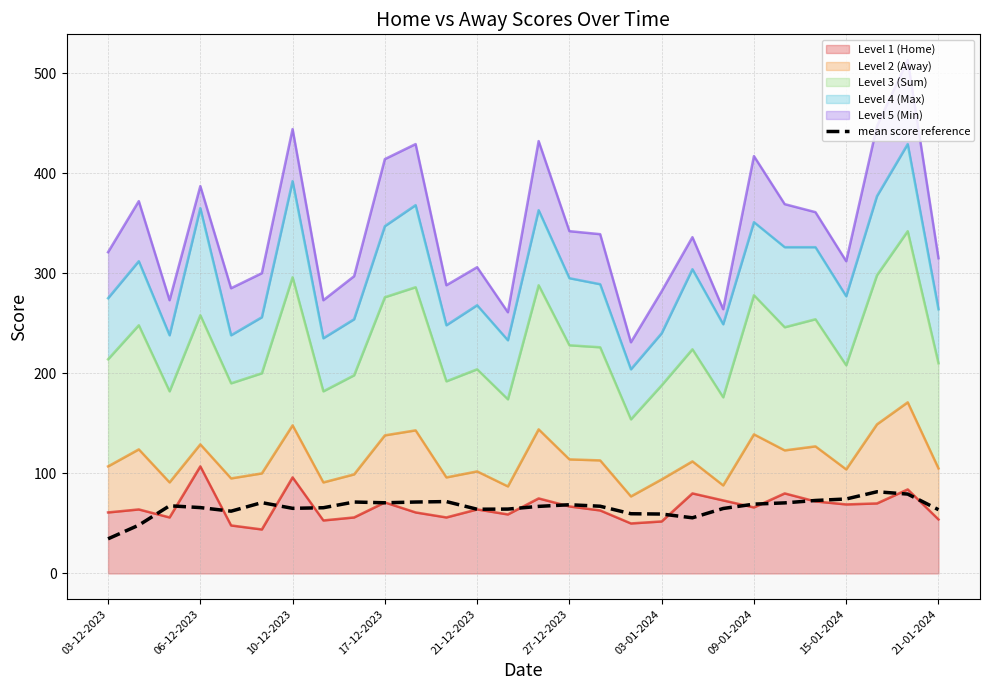

What is the smallest value displayed?

34.7